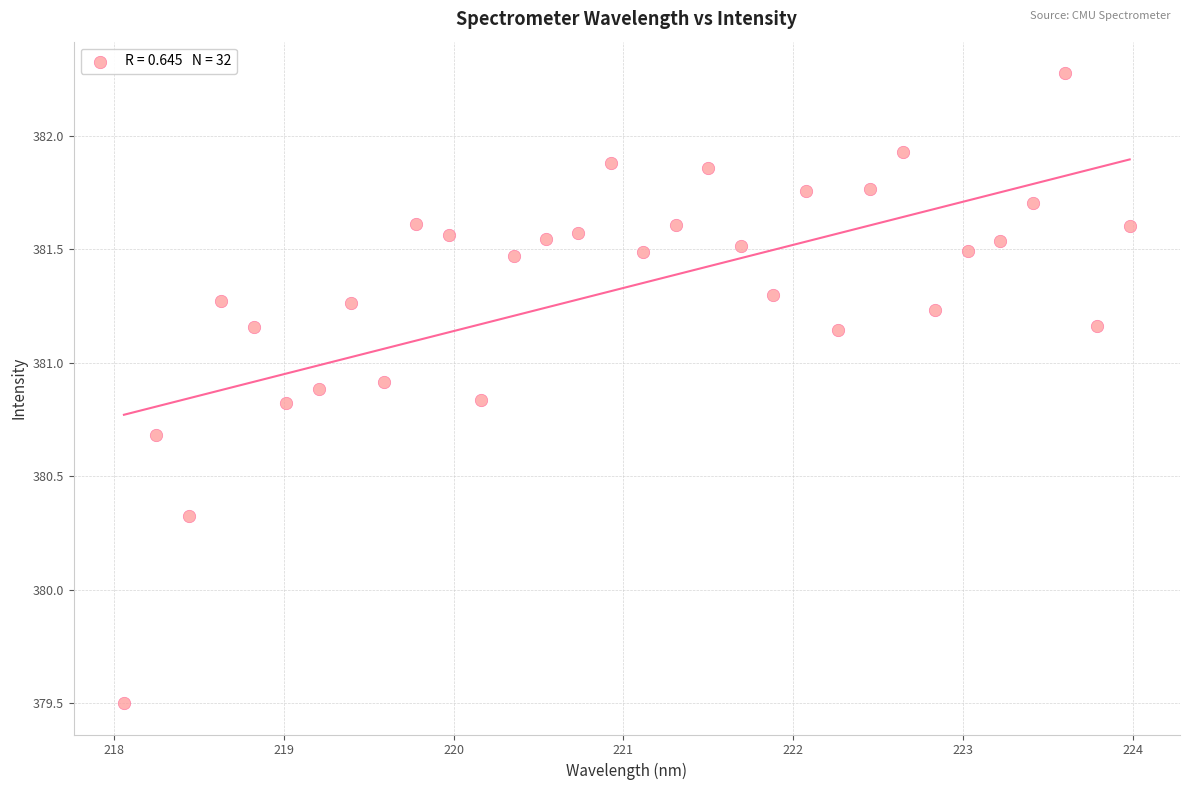

What is the range of X values (max minus min)?

5.9